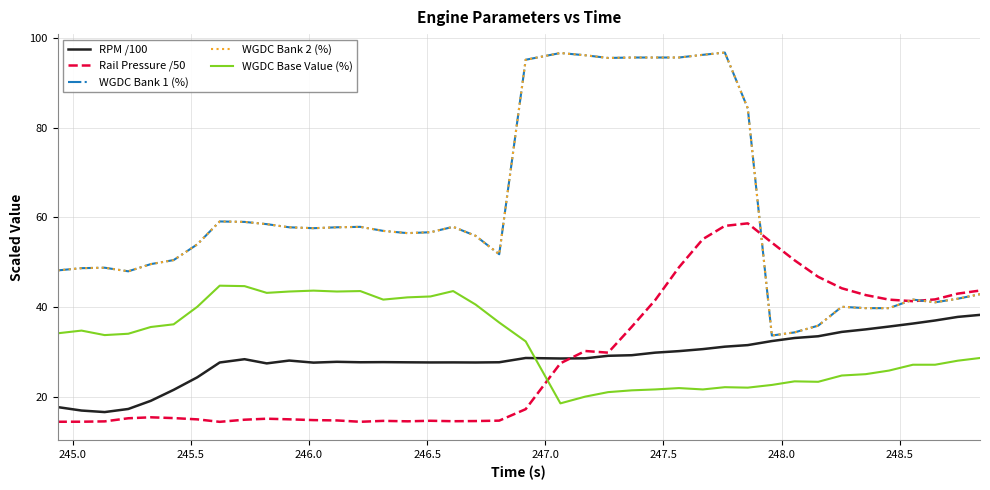

How many lines are shown in the chart?

5